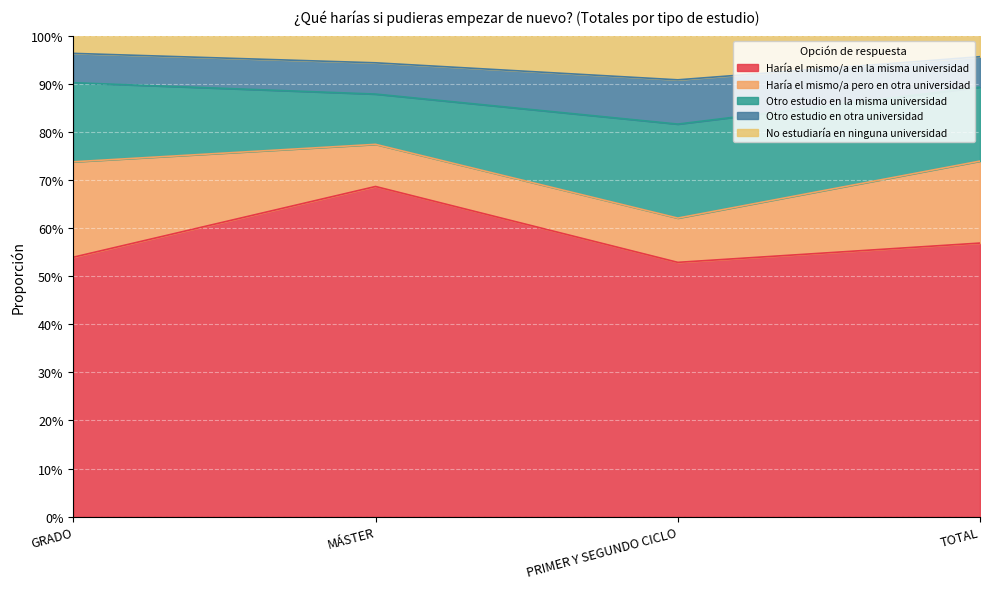

What are all the series names shown in the legend?

Haría el mismo/a en la misma universidad, Haría el mismo/a pero en otra universidad, Otro estudio en la misma universidad, Otro estudio en otra universidad, No estudiaría en ninguna universidad